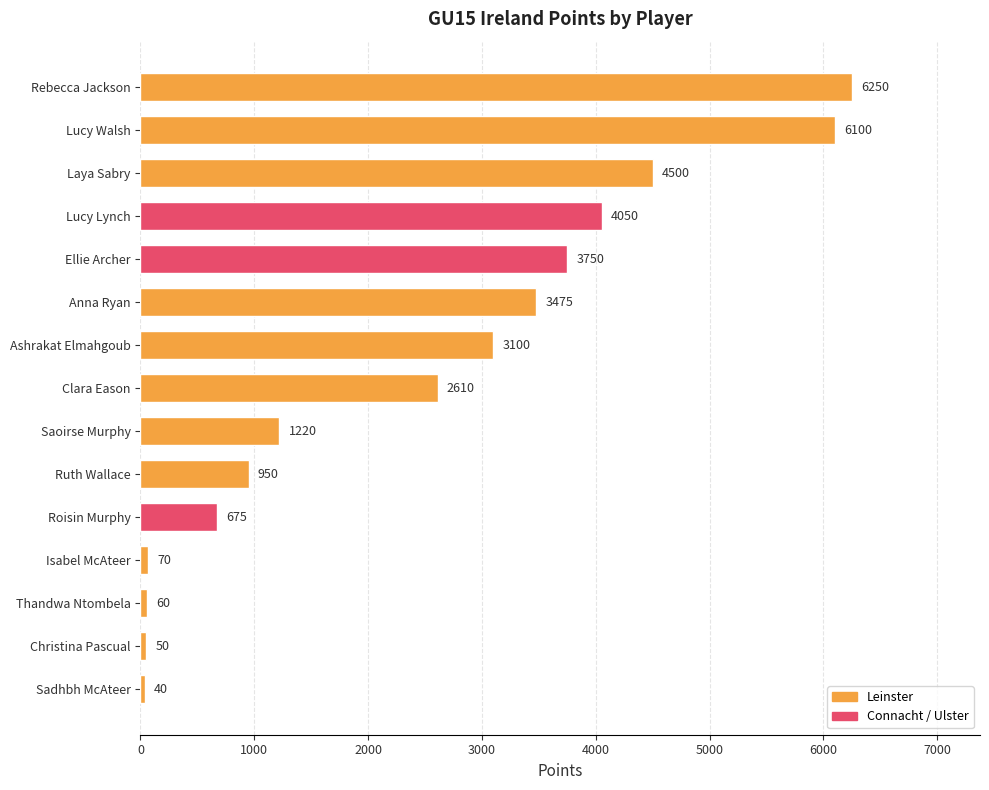

How many data points does each series have?

15